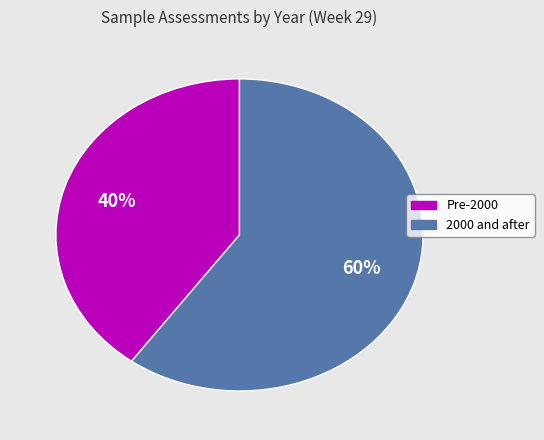

To the nearest percent, what is the difference between the largest and smallest slice percentages?

20%